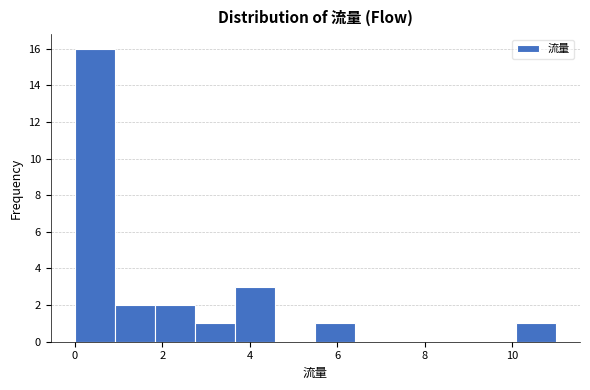

Over which range of the x-axis is the bar tallest?

0.0 to 1.0